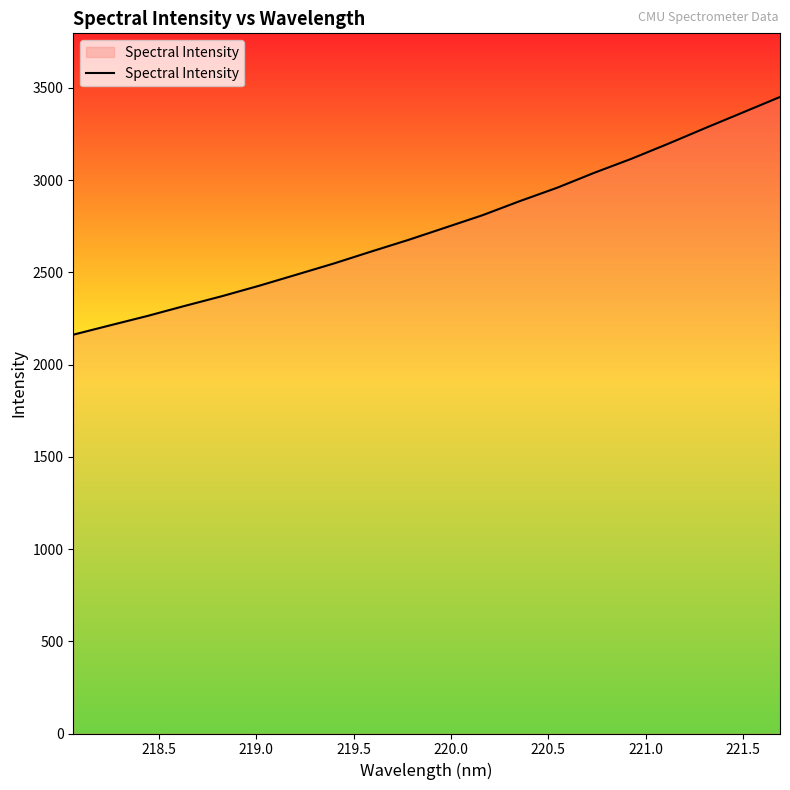

What is the smallest value displayed?

2162.2